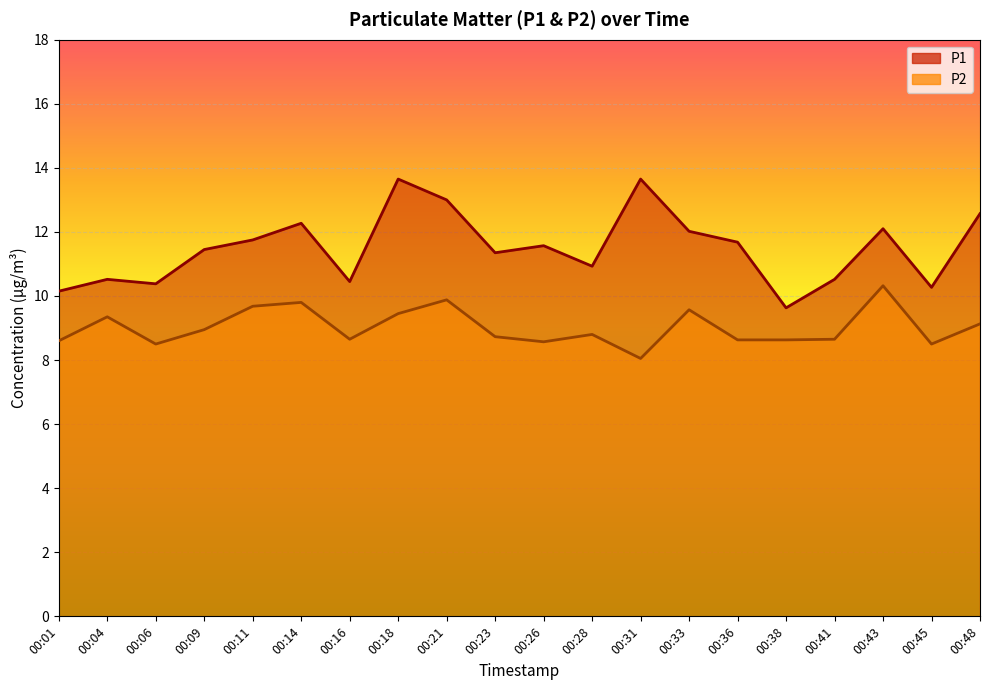

What is the value of the P2 point at the 8th from the left?

9.4